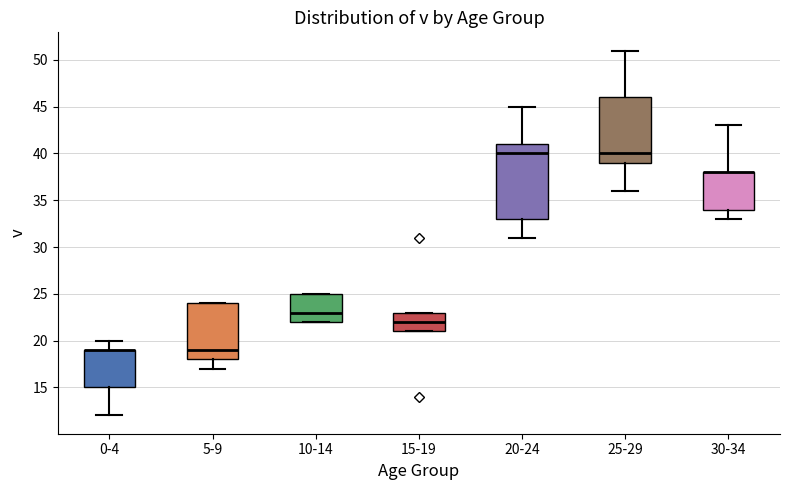

Where is the upper edge of the box for 20-24 on the y-axis? The values are not printed on the chart, so give them approximately, as read against the axis.

41